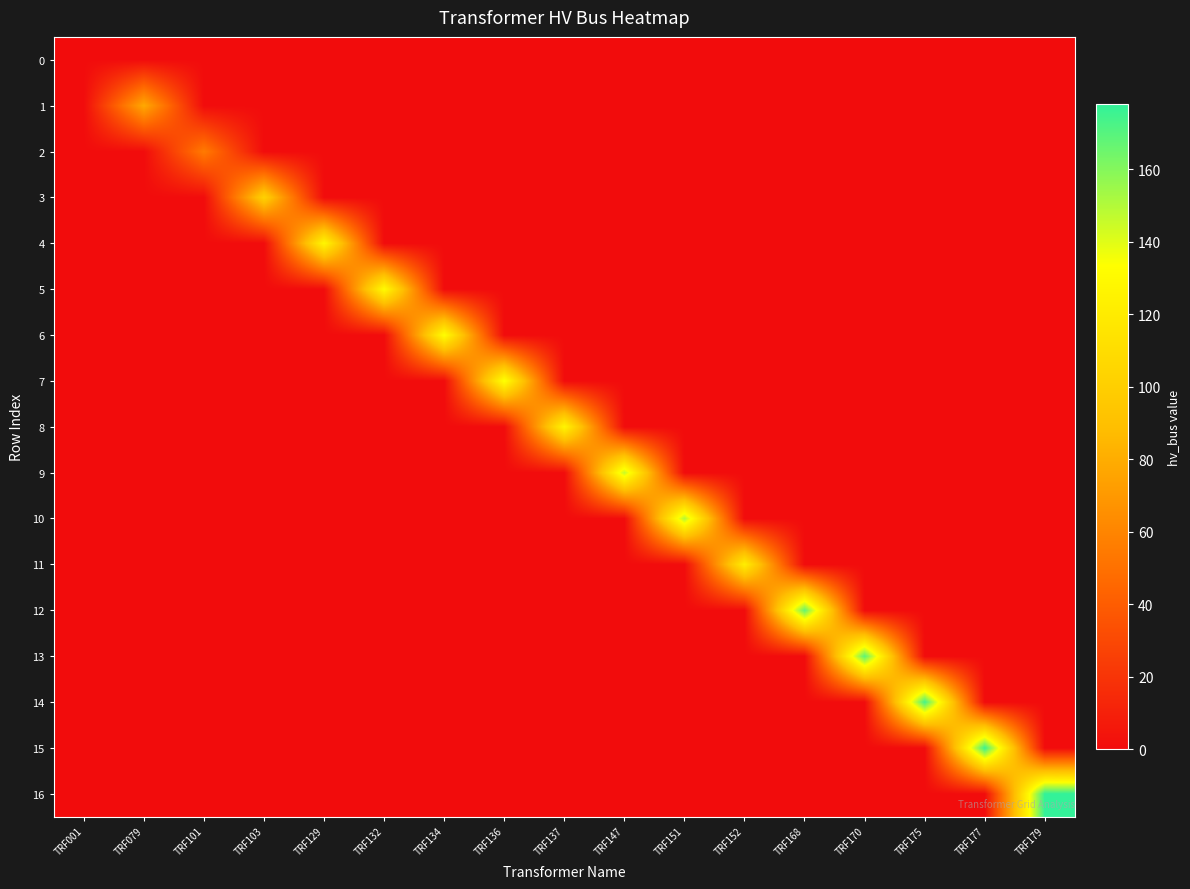

Reading left to right, what are all the values shown in this chart?

0: TRF001=0	TRF079=0	TRF101=0	TRF103=0	TRF129=0	TRF132=0	TRF134=0	TRF136=0	TRF137=0	TRF147=0	TRF151=0	TRF152=0	TRF168=0	TRF170=0	TRF175=0	TRF177=0	TRF179=0
1: TRF001=0	TRF079=78	TRF101=0	TRF103=0	TRF129=0	TRF132=0	TRF134=0	TRF136=0	TRF137=0	TRF147=0	TRF151=0	TRF152=0	TRF168=0	TRF170=0	TRF175=0	TRF177=0	TRF179=0
2: TRF001=0	TRF079=0	TRF101=55	TRF103=0	TRF129=0	TRF132=0	TRF134=0	TRF136=0	TRF137=0	TRF147=0	TRF151=0	TRF152=0	TRF168=0	TRF170=0	TRF175=0	TRF177=0	TRF179=0
3: TRF001=0	TRF079=0	TRF101=0	TRF103=102	TRF129=0	TRF132=0	TRF134=0	TRF136=0	TRF137=0	TRF147=0	TRF151=0	TRF152=0	TRF168=0	TRF170=0	TRF175=0	TRF177=0	TRF179=0
4: TRF001=0	TRF079=0	TRF101=0	TRF103=0	TRF129=128	TRF132=0	TRF134=0	TRF136=0	TRF137=0	TRF147=0	TRF151=0	TRF152=0	TRF168=0	TRF170=0	TRF175=0	TRF177=0	TRF179=0
5: TRF001=0	TRF079=0	TRF101=0	TRF103=0	TRF129=0	TRF132=131	TRF134=0	TRF136=0	TRF137=0	TRF147=0	TRF151=0	TRF152=0	TRF168=0	TRF170=0	TRF175=0	TRF177=0	TRF179=0
6: TRF001=0	TRF079=0	TRF101=0	TRF103=0	TRF129=0	TRF132=0	TRF134=133	TRF136=0	TRF137=0	TRF147=0	TRF151=0	TRF152=0	TRF168=0	TRF170=0	TRF175=0	TRF177=0	TRF179=0
7: TRF001=0	TRF079=0	TRF101=0	TRF103=0	TRF129=0	TRF132=0	TRF134=0	TRF136=135	TRF137=0	TRF147=0	TRF151=0	TRF152=0	TRF168=0	TRF170=0	TRF175=0	TRF177=0	TRF179=0
8: TRF001=0	TRF079=0	TRF101=0	TRF103=0	TRF129=0	TRF132=0	TRF134=0	TRF136=0	TRF137=127	TRF147=0	TRF151=0	TRF152=0	TRF168=0	TRF170=0	TRF175=0	TRF177=0	TRF179=0
9: TRF001=0	TRF079=0	TRF101=0	TRF103=0	TRF129=0	TRF132=0	TRF134=0	TRF136=0	TRF137=0	TRF147=146	TRF151=0	TRF152=0	TRF168=0	TRF170=0	TRF175=0	TRF177=0	TRF179=0
10: TRF001=0	TRF079=0	TRF101=0	TRF103=0	TRF129=0	TRF132=0	TRF134=0	TRF136=0	TRF137=0	TRF147=0	TRF151=150	TRF152=0	TRF168=0	TRF170=0	TRF175=0	TRF177=0	TRF179=0
11: TRF001=0	TRF079=0	TRF101=0	TRF103=0	TRF129=0	TRF132=0	TRF134=0	TRF136=0	TRF137=0	TRF147=0	TRF151=0	TRF152=122	TRF168=0	TRF170=0	TRF175=0	TRF177=0	TRF179=0
12: TRF001=0	TRF079=0	TRF101=0	TRF103=0	TRF129=0	TRF132=0	TRF134=0	TRF136=0	TRF137=0	TRF147=0	TRF151=0	TRF152=0	TRF168=167	TRF170=0	TRF175=0	TRF177=0	TRF179=0
13: TRF001=0	TRF079=0	TRF101=0	TRF103=0	TRF129=0	TRF132=0	TRF134=0	TRF136=0	TRF137=0	TRF147=0	TRF151=0	TRF152=0	TRF168=0	TRF170=169	TRF175=0	TRF177=0	TRF179=0
14: TRF001=0	TRF079=0	TRF101=0	TRF103=0	TRF129=0	TRF132=0	TRF134=0	TRF136=0	TRF137=0	TRF147=0	TRF151=0	TRF152=0	TRF168=0	TRF170=0	TRF175=174	TRF177=0	TRF179=0
15: TRF001=0	TRF079=0	TRF101=0	TRF103=0	TRF129=0	TRF132=0	TRF134=0	TRF136=0	TRF137=0	TRF147=0	TRF151=0	TRF152=0	TRF168=0	TRF170=0	TRF175=0	TRF177=176	TRF179=0
16: TRF001=0	TRF079=0	TRF101=0	TRF103=0	TRF129=0	TRF132=0	TRF134=0	TRF136=0	TRF137=0	TRF147=0	TRF151=0	TRF152=0	TRF168=0	TRF170=0	TRF175=0	TRF177=0	TRF179=178